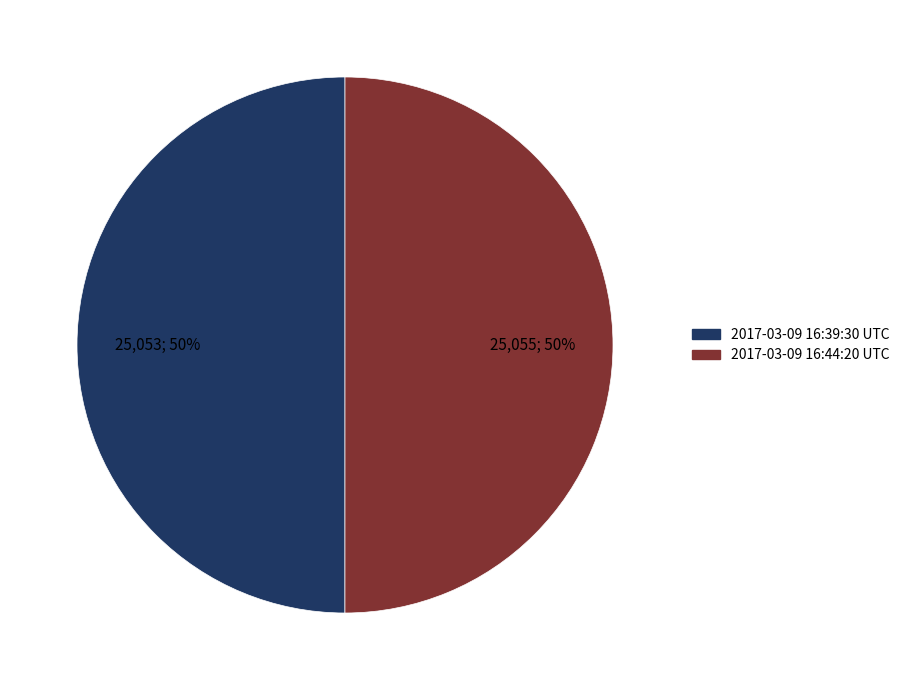

Is the sum of 2017-03-09 16:39:30 UTC and 2017-03-09 16:44:20 UTC greater than half?

Yes